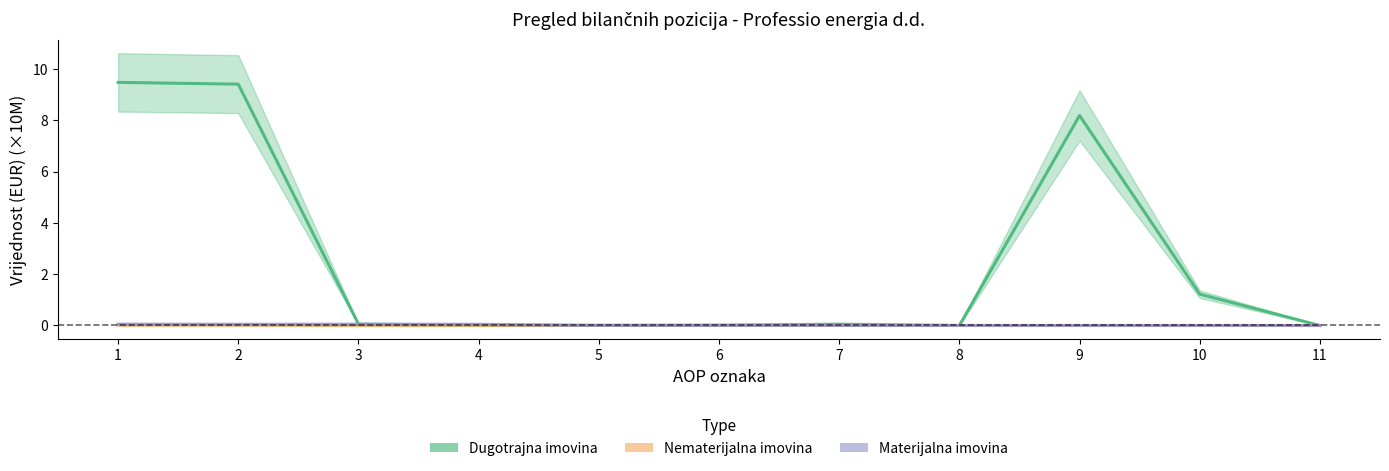

What is the difference between the second highest and minimum values in the Materijalna imovina series?

0.1